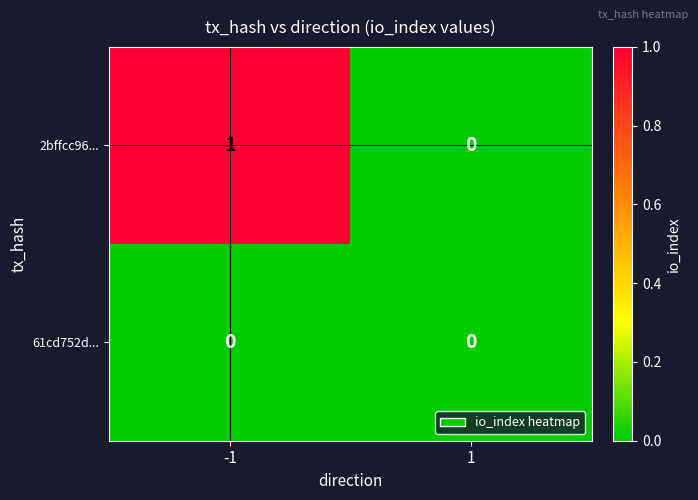

How many distinct data groups are displayed?

2